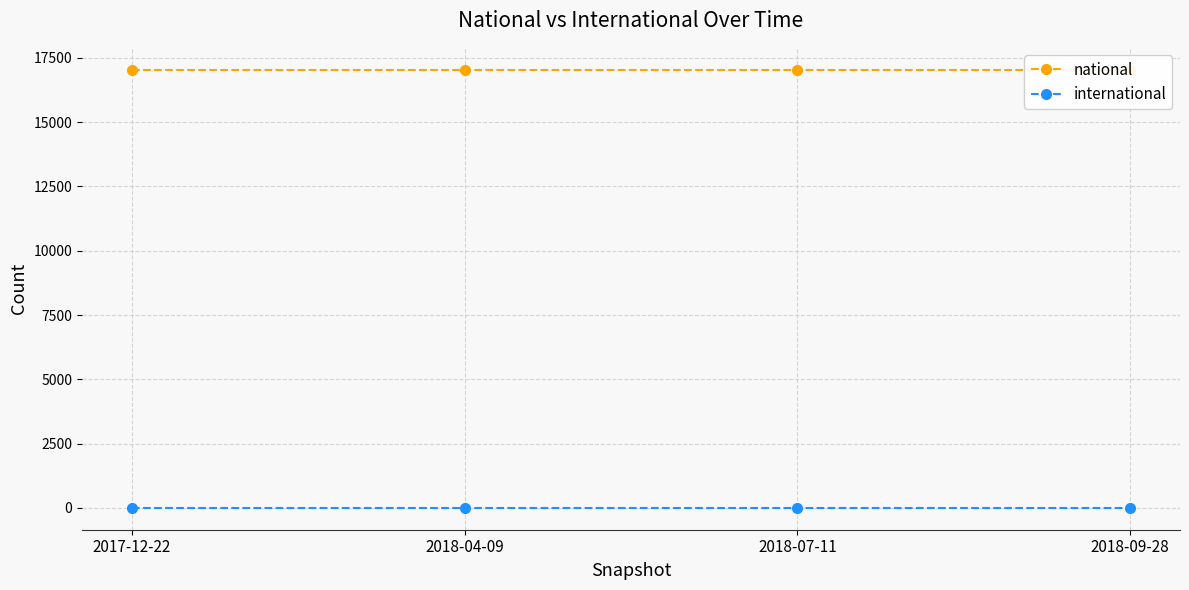

At which category is the sum across all series the highest?

2017-12-22